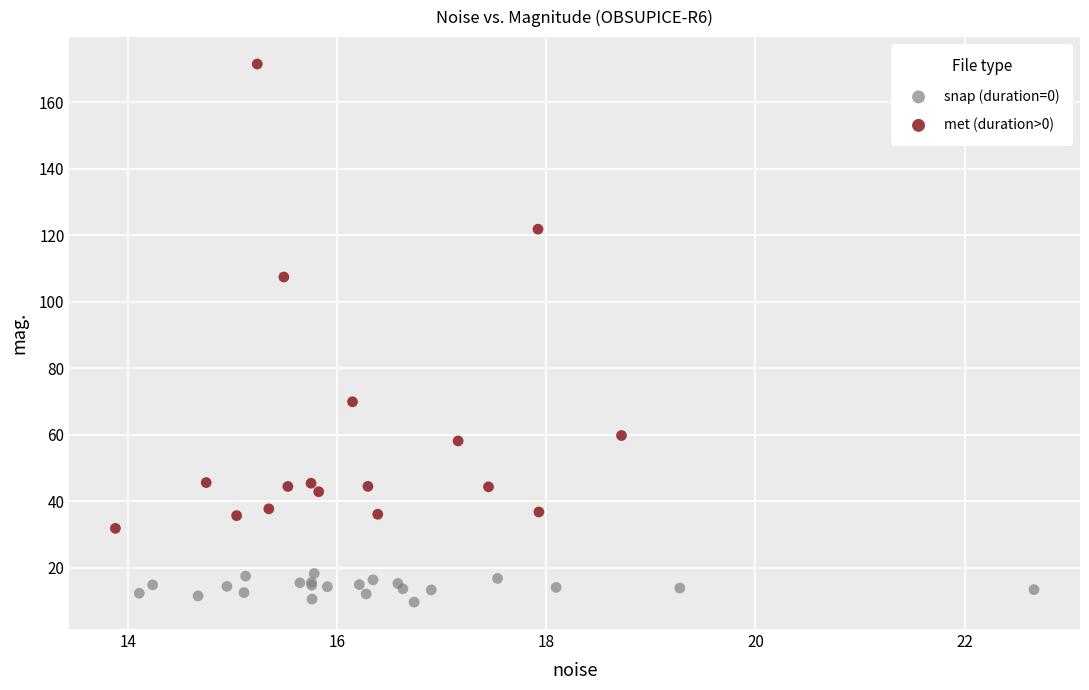

Which series contains the highest Y value?

met (duration>0)